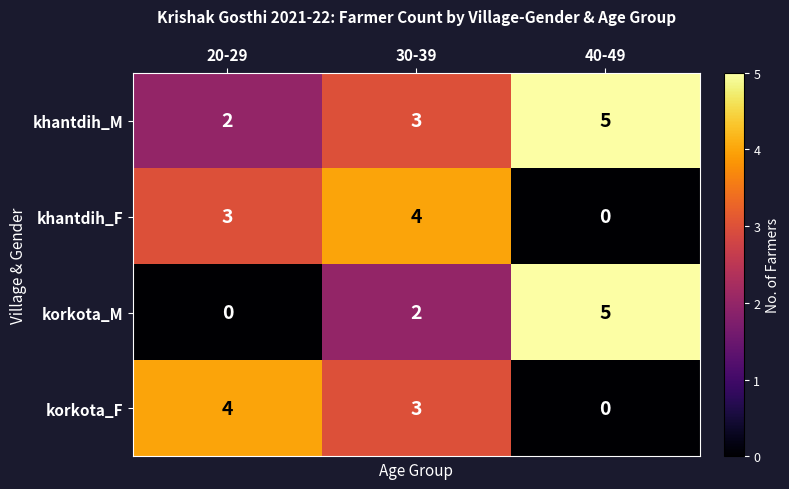

Reading left to right, transcribe all the data shown in this chart.

khantdih_M: 20-29=2	30-39=3	40-49=5
khantdih_F: 20-29=3	30-39=4	40-49=0
korkota_M: 20-29=0	30-39=2	40-49=5
korkota_F: 20-29=4	30-39=3	40-49=0